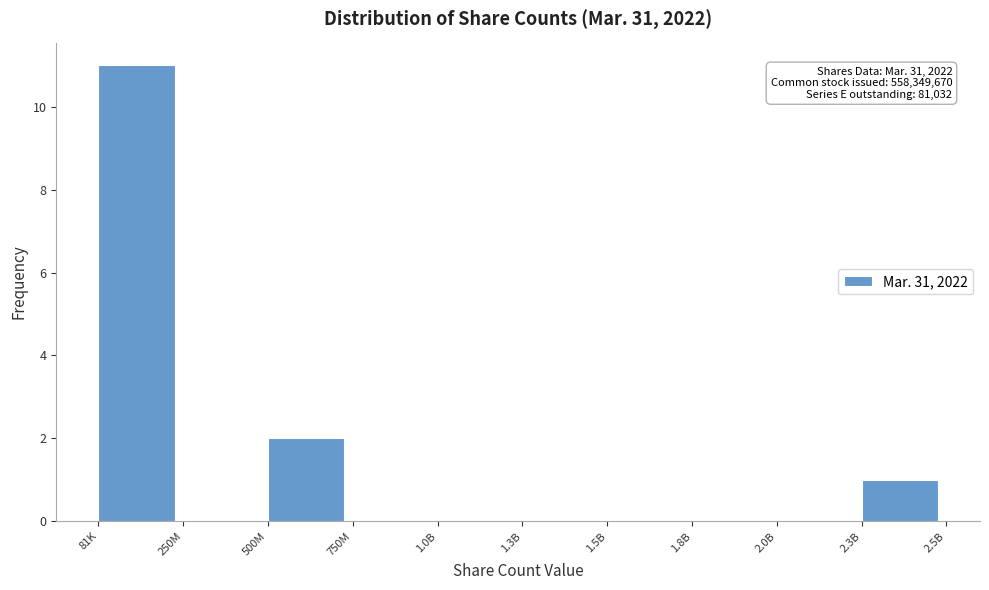

Reading right to left, what are all the values shown in this chart?

2.3B=1	2.0B=0	1.8B=0	1.5B=0	1.3B=0	1.0B=0	750M=0	500M=2	250M=0	81K=11